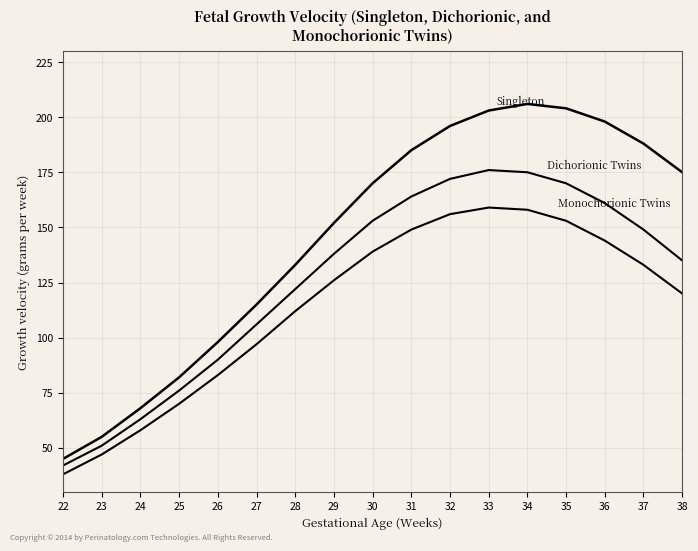

How many lines are shown in the chart?

3